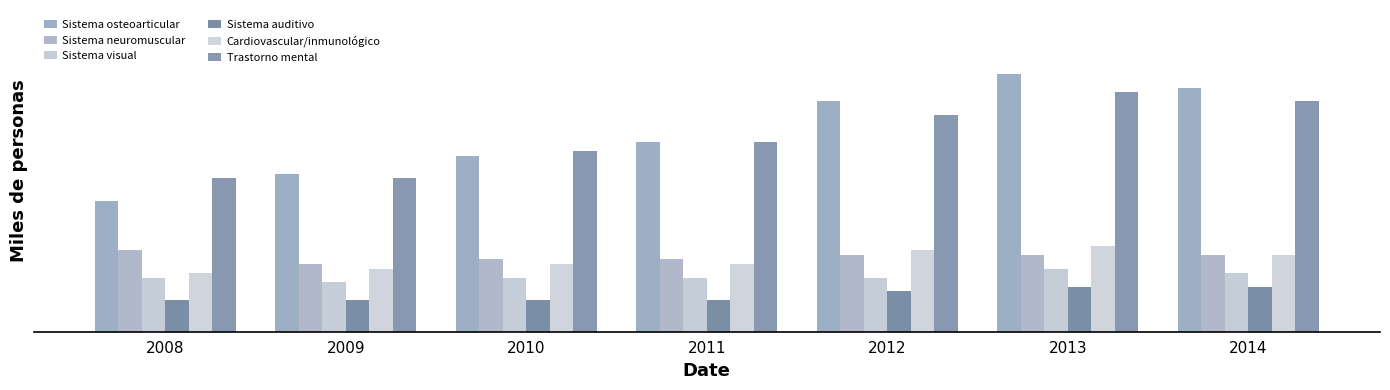

Is the value of Sistema osteoarticular at 2013 greater than the value of Cardiovascular/inmunológico at 2012?

Yes